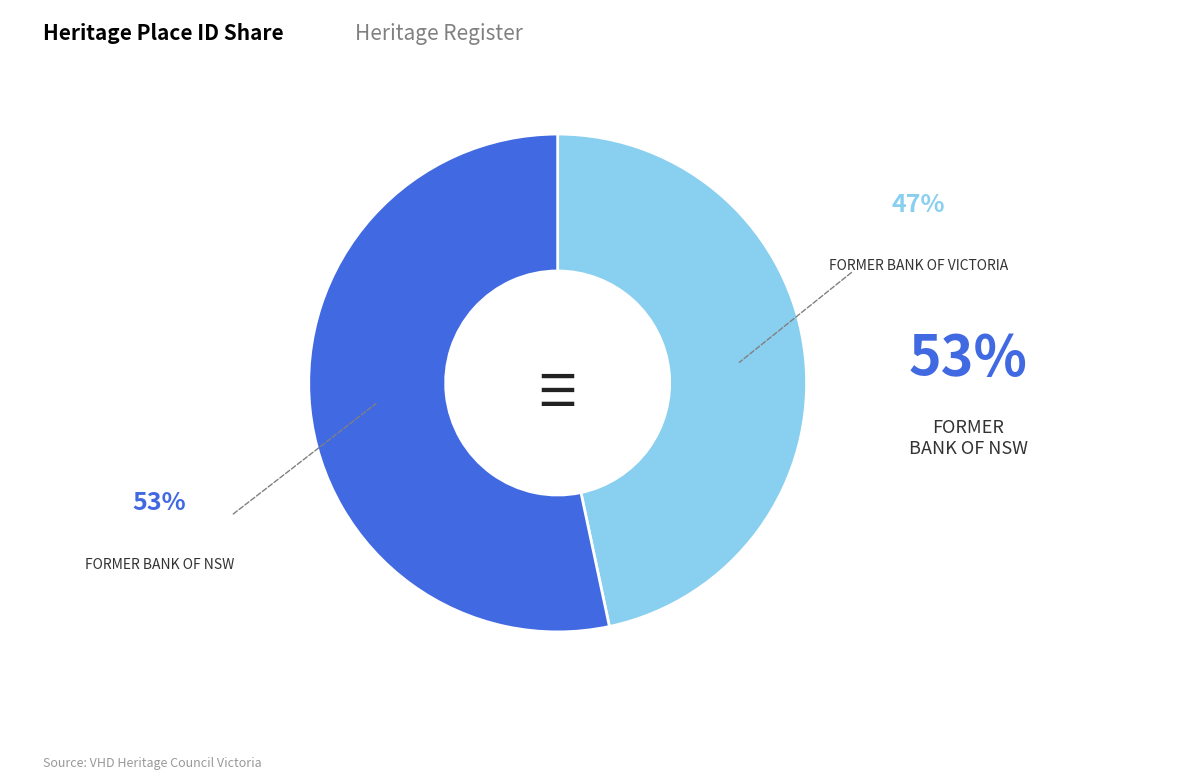

Does any single category account for the majority?

Yes